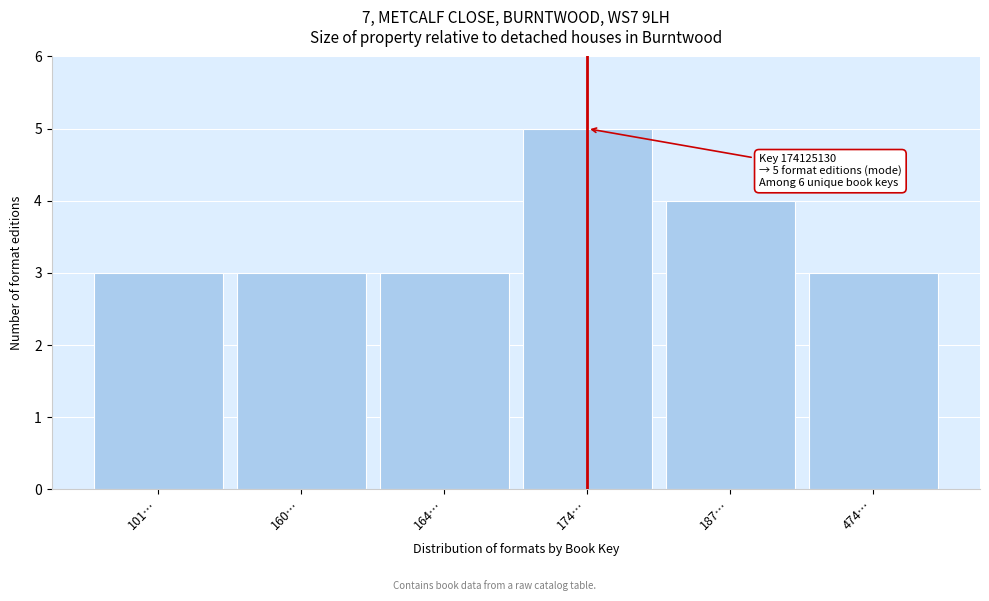

Reading right to left, what are all the values shown in this chart?

474…=3	187…=4	174…=5	164…=3	160…=3	101…=3